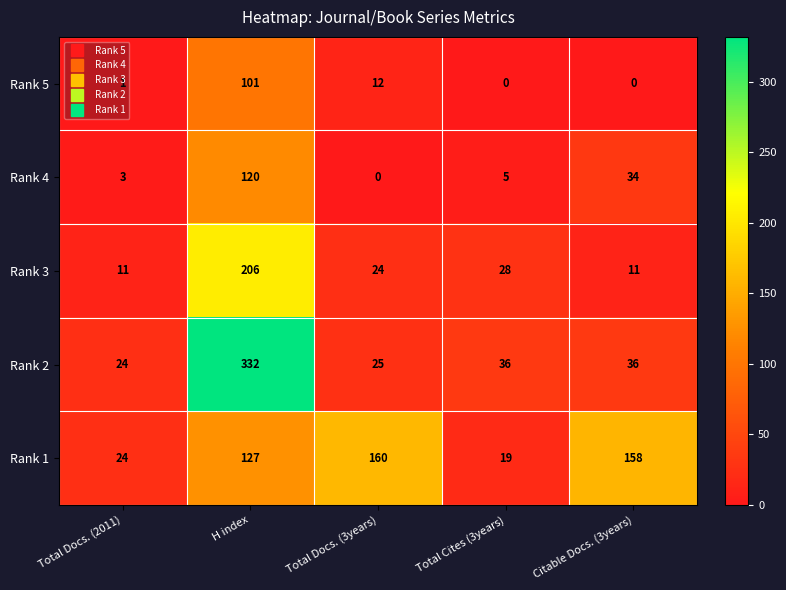

At Citable Docs. (3years), list the series in order from smallest to largest.

Rank 5, Rank 3, Rank 4, Rank 2, Rank 1